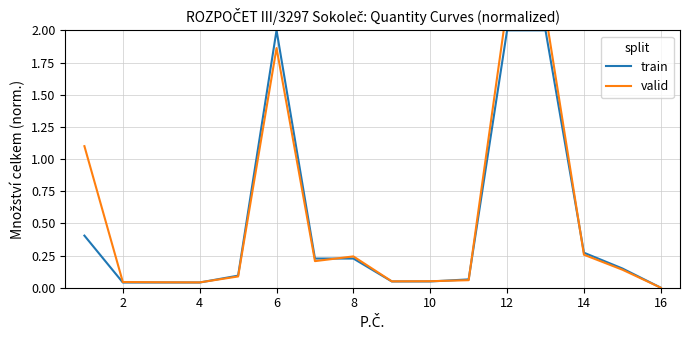

Reading right to left, what are all the values shown in this chart?

train: 0.0	0.1	0.3	2.0	2.0	0.1	0.0	0.0	0.2	0.2	2.0	0.1	0.0	0.0	0.0	0.4
valid: 0.0	0.1	0.3	2.1	2.2	0.1	0.1	0.0	0.2	0.2	1.9	0.1	0.0	0.0	0.0	1.1